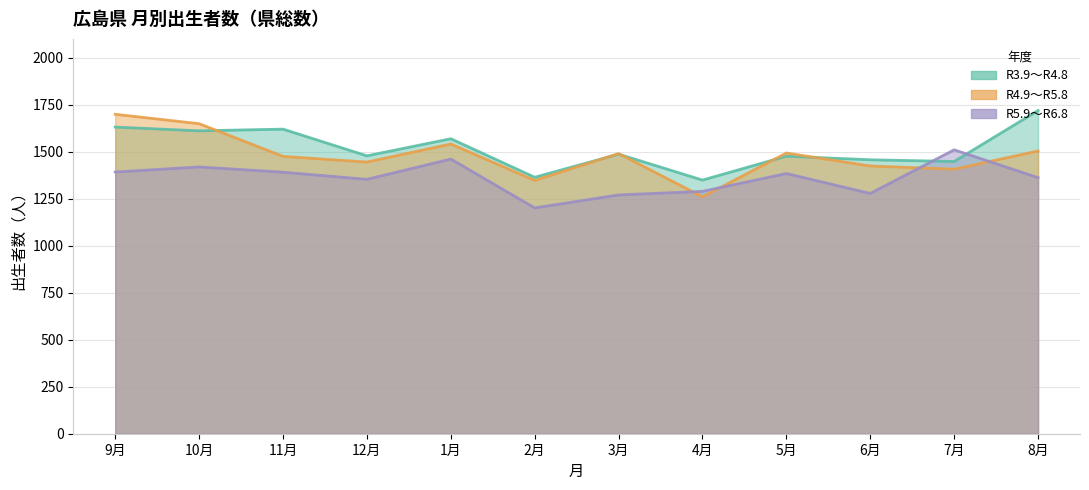

At which label does R3.9～R4.8 first exceed 1487?

9月